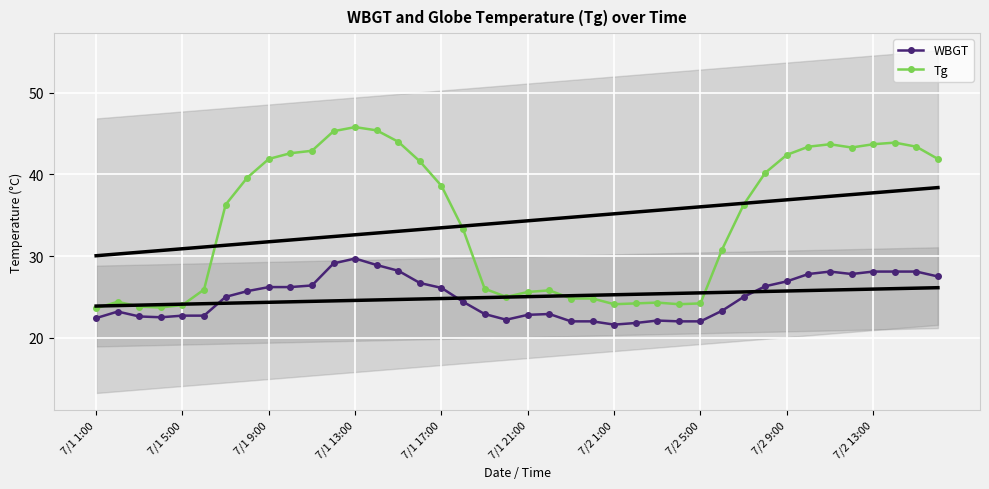

The value of WBGT at 27 is 31.5. True or false?

False